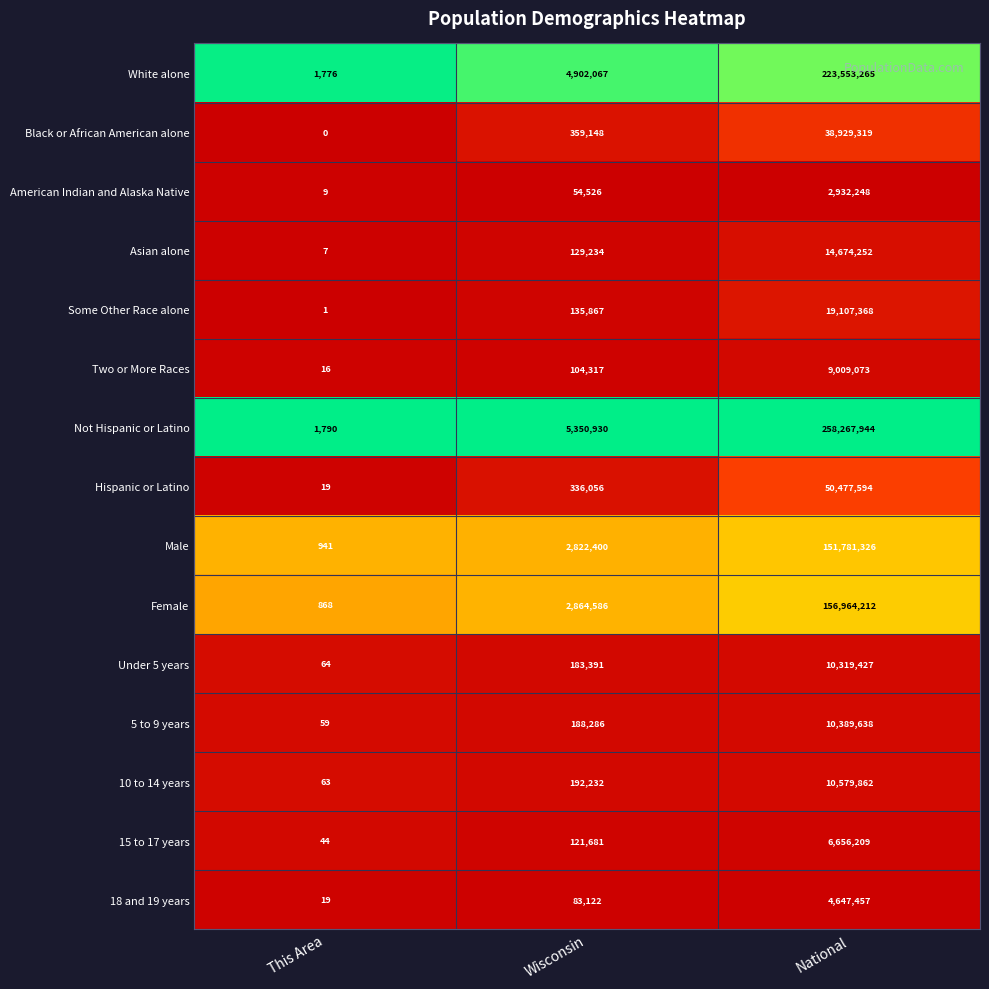

At which label is American Indian and Alaska Native closest to 1466128?

Wisconsin